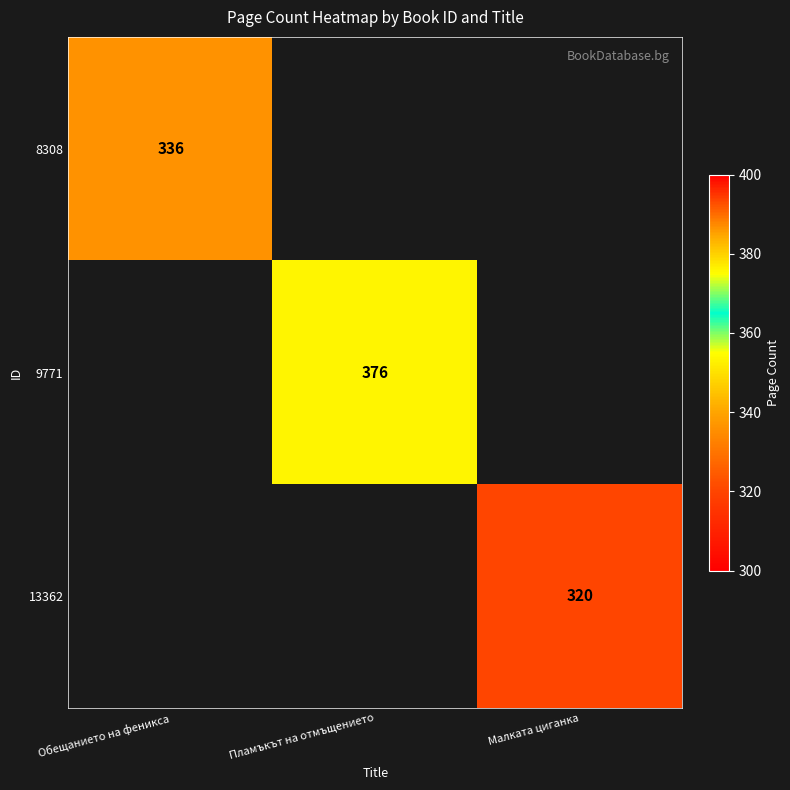

What is the greatest value displayed?

376.0